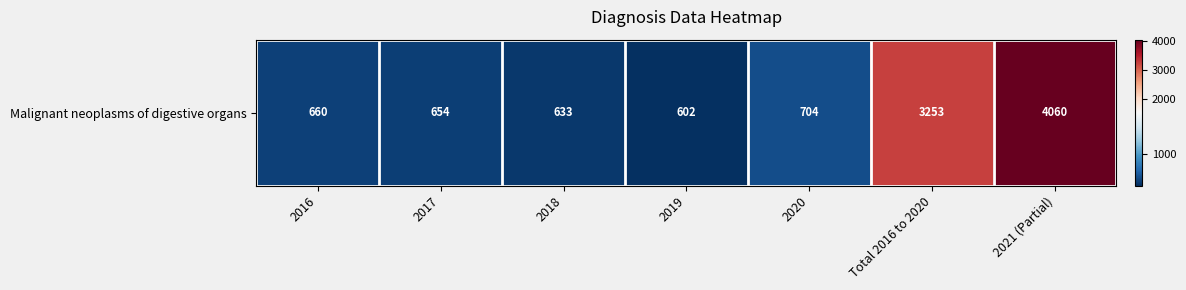

The value at 2020 is 149. True or false?

False